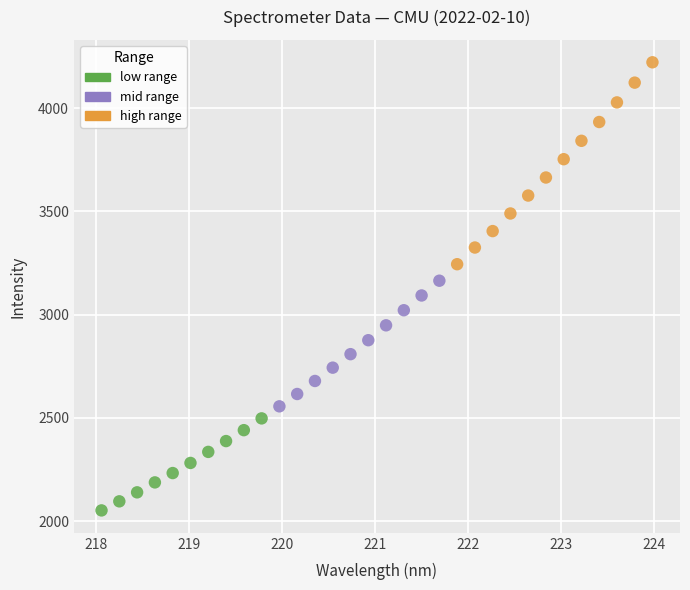

Which series contains the highest Y value?

high range